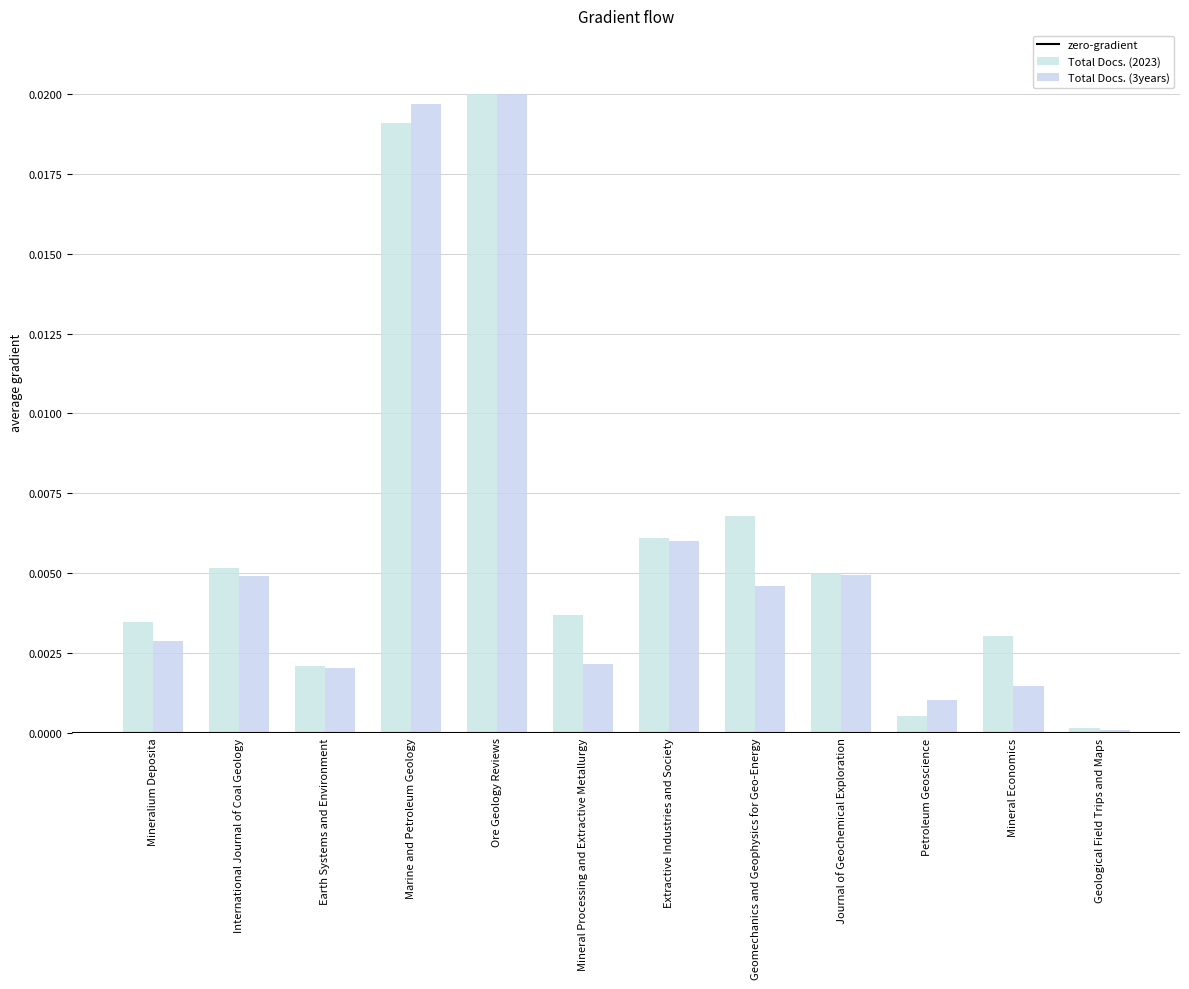

Is it true that Total Docs. (3years) equals 0.0 at Geomechanics and Geophysics for Geo-Energy?

True